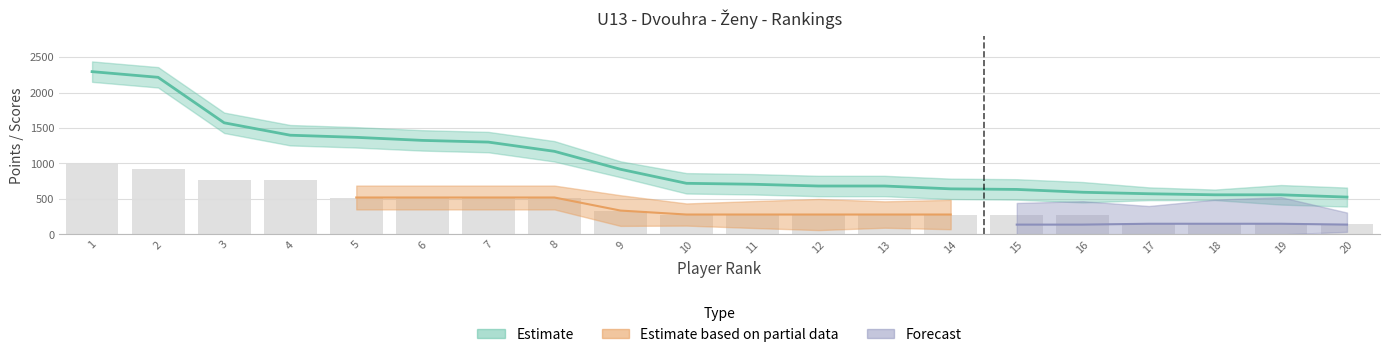

What is the maximum value shown in the chart?

2294